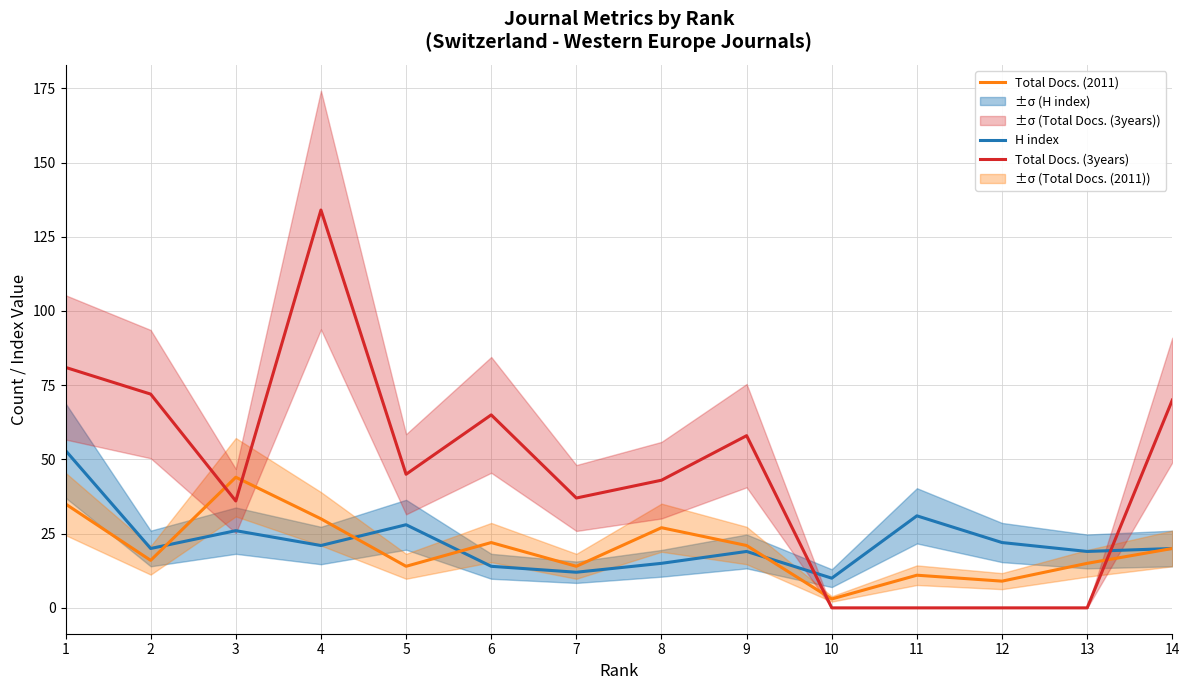

What is the total value across all series at 6?

101